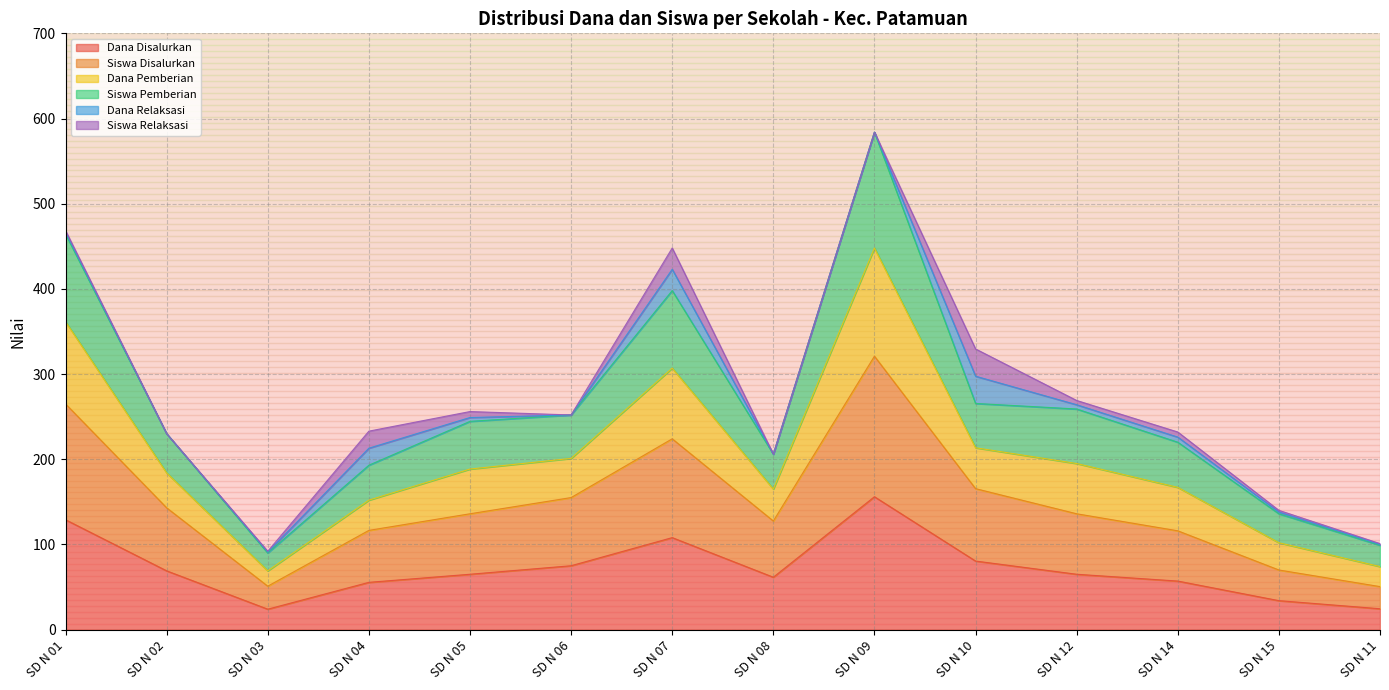

Between SD N 07 and SD N 12, which is larger?

SD N 07